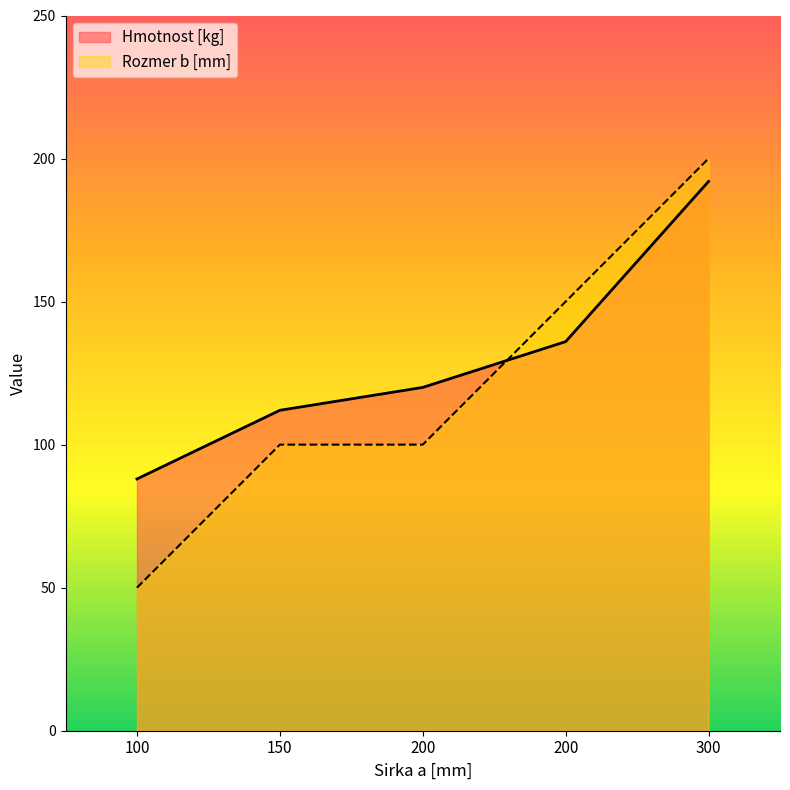

The Rozmer b [mm] series shows 150.0 at 200. True or false?

True